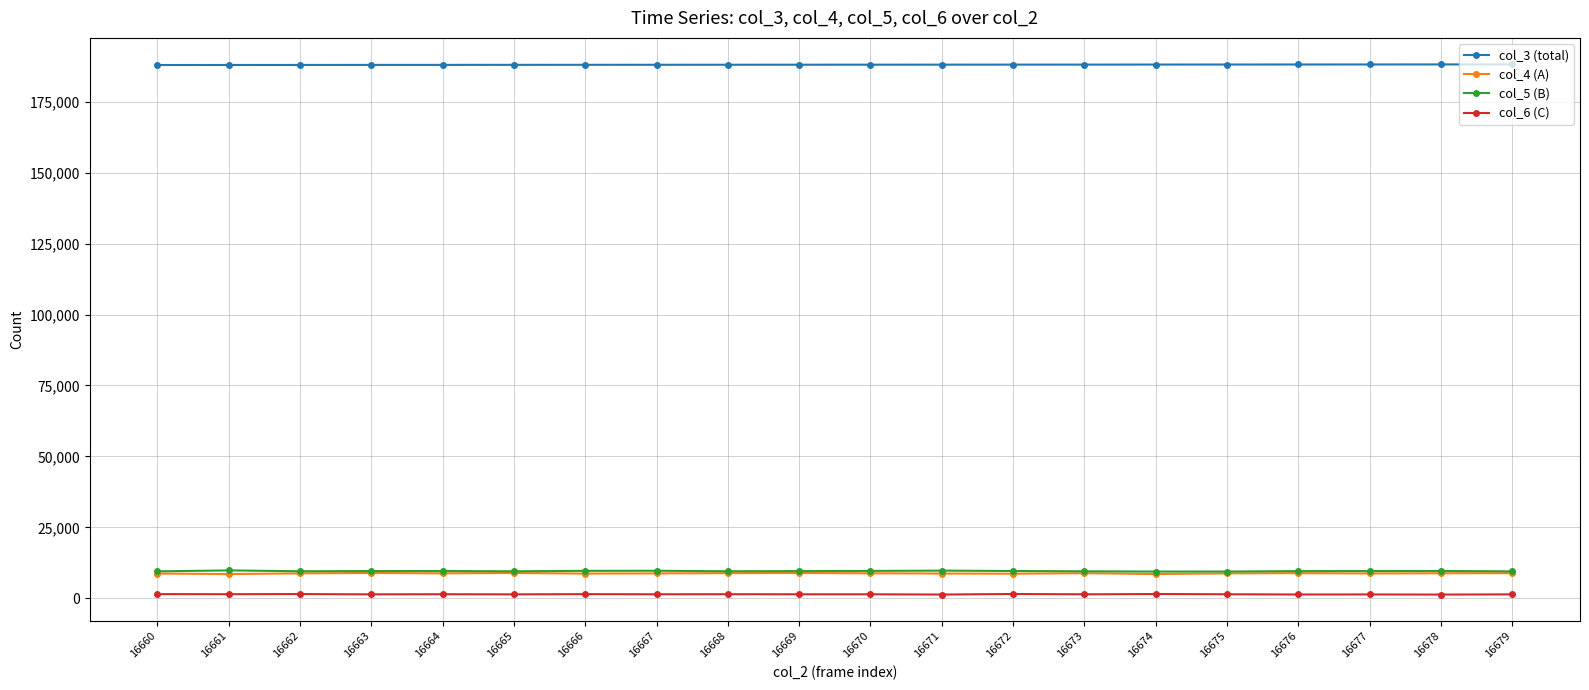

True or false: col_4 (A) and col_3 (total) cross at least once.

False